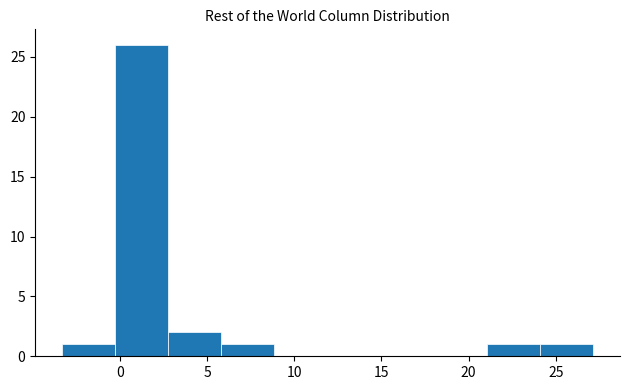

Reading left to right, list every bar in this chart as the range it spans on the x-axis followed by its height. Neither the bar edges nor the heights are printed on the chart, so give them approximately, as read against the axes.

-3.5 to -0.5: 1
-0.5 to 3.0: 26
3.0 to 6.0: 2
6.0 to 9.0: 1
9.0 to 12.0: 0
12.0 to 15.0: 0
15.0 to 18.0: 0
18.0 to 21.0: 0
21.0 to 24.0: 1
24.0 to 27.0: 1